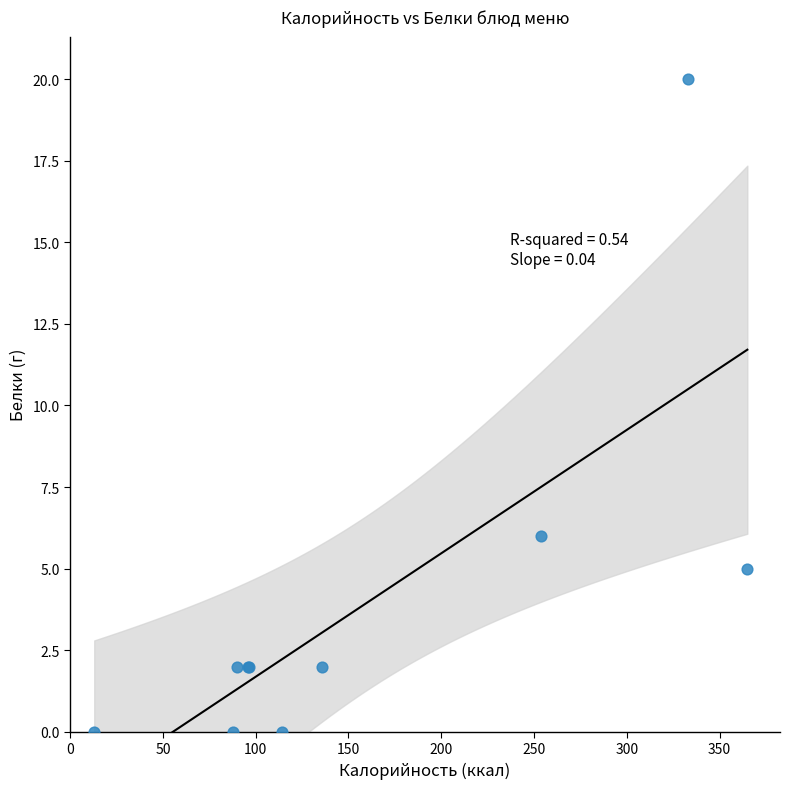

What Y value in the scatter plot is closest to 10?

6